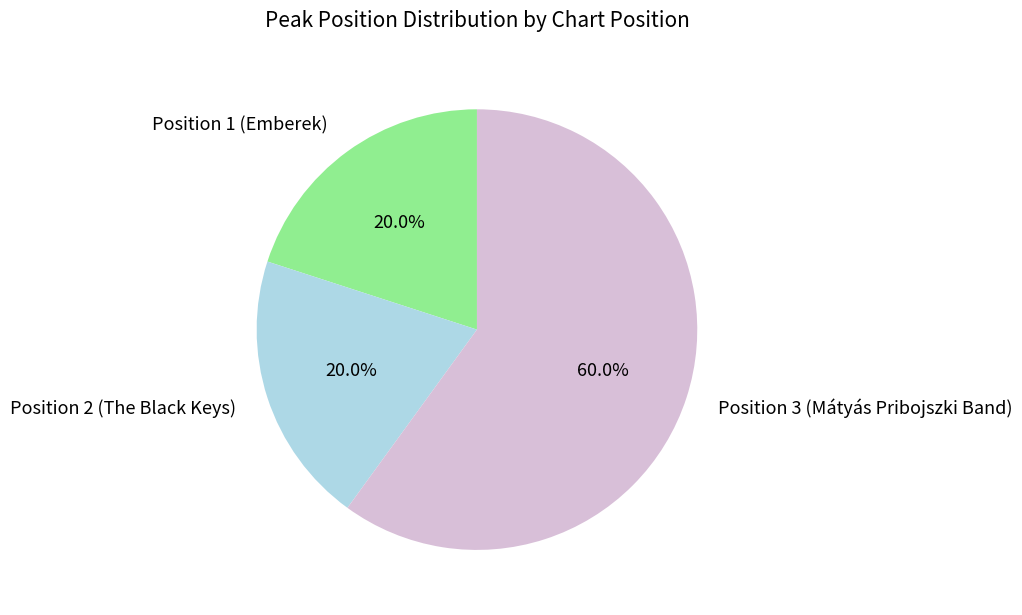

Is Position 3 (Mátyás Pribojszki Band) the majority of the pie?

Yes